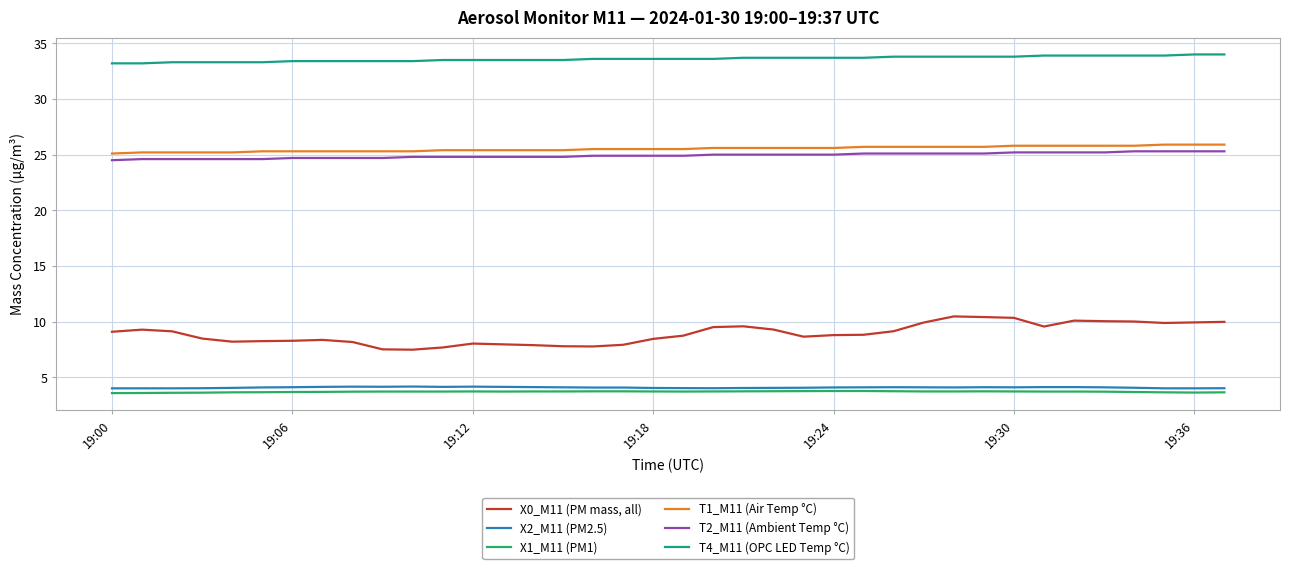

Which series has the largest range (max minus min)?

X0_M11 (PM mass, all)